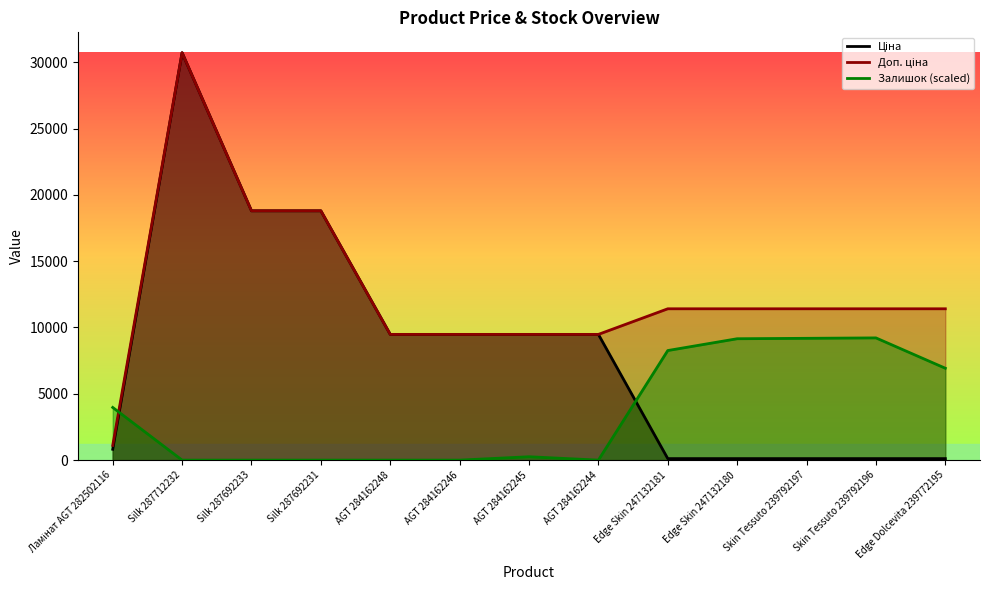

Which label corresponds to the smallest value in the chart?

Silk 287712232